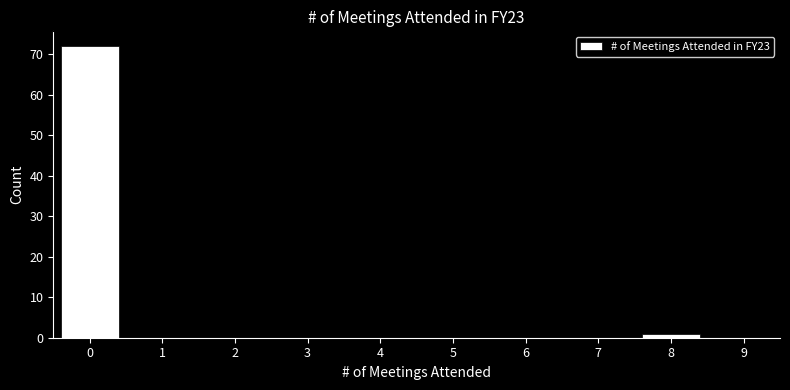

Reading left to right, list all the values displayed in this chart.

0=72	1=0	2=0	3=0	4=0	5=0	6=0	7=0	8=1	9=0